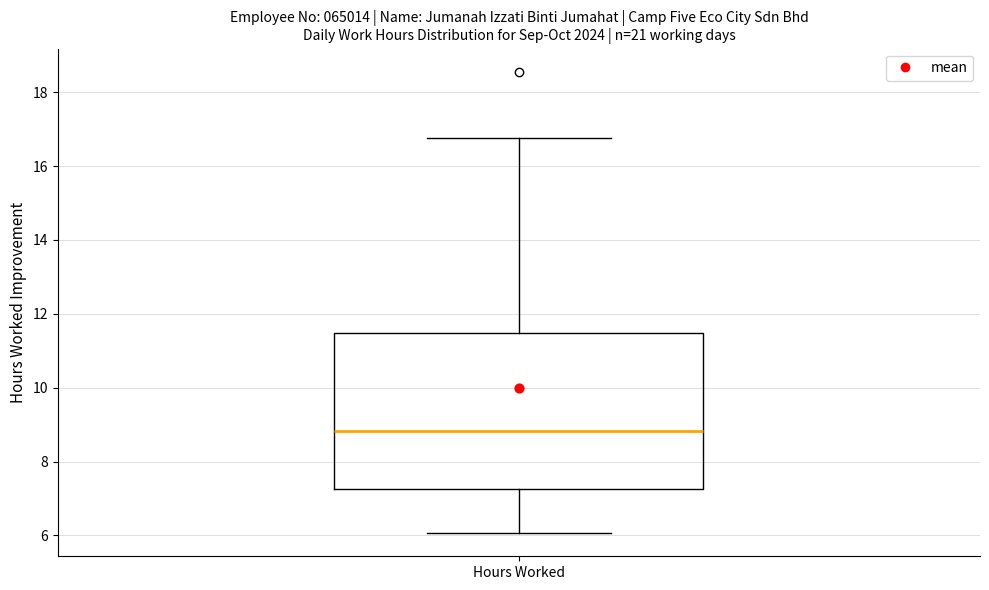

Transcribe this box plot: give where the median line is, the range the box spans, and where the two whiskers end, as read against the y-axis. The values are not printed on the chart, so give them approximately, as read against the axis.

median 8.8, box 7.2 to 11.4, whiskers 6.0 to 16.8